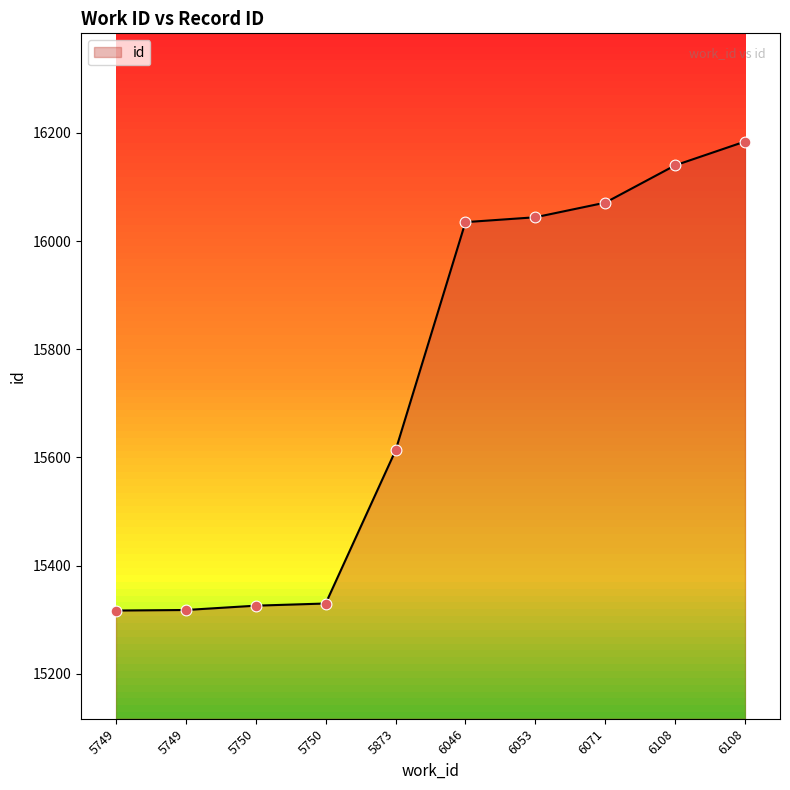

What is the change in value from 5749 to 6108?

+823